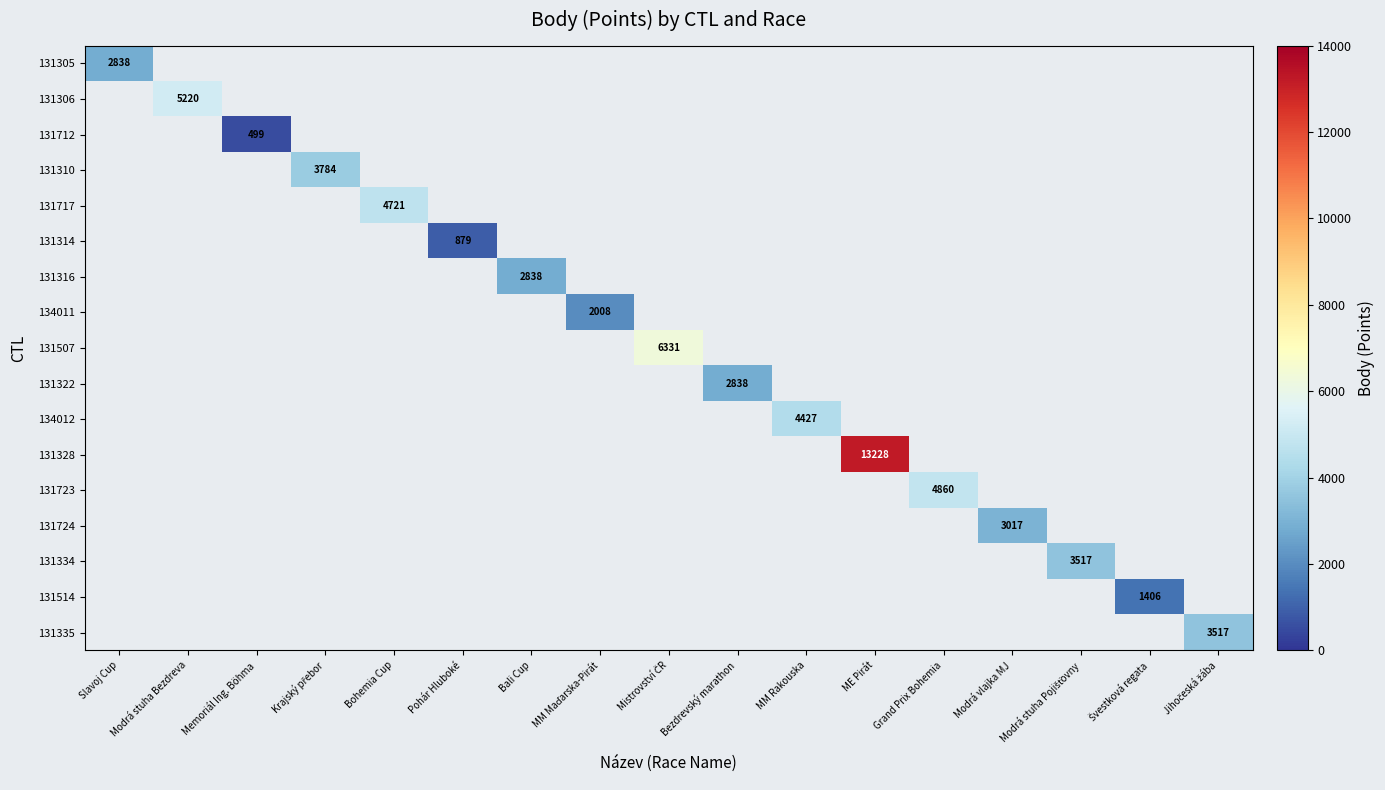

At Modrá vlajka MJ, list the series in order from largest to smallest.

131305, 131306, 131712, 131310, 131717, 131314, 131316, 134011, 131507, 131322, 134012, 131328, 131723, 131724, 131334, 131514, 131335